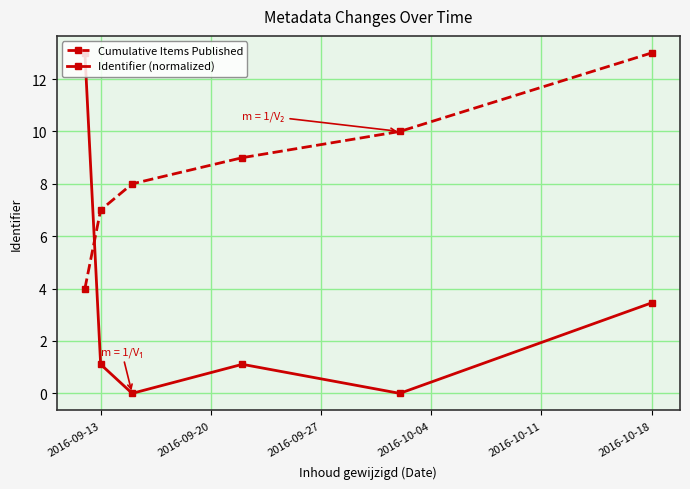

Which series has the largest total across all categories?

Cumulative Items Published